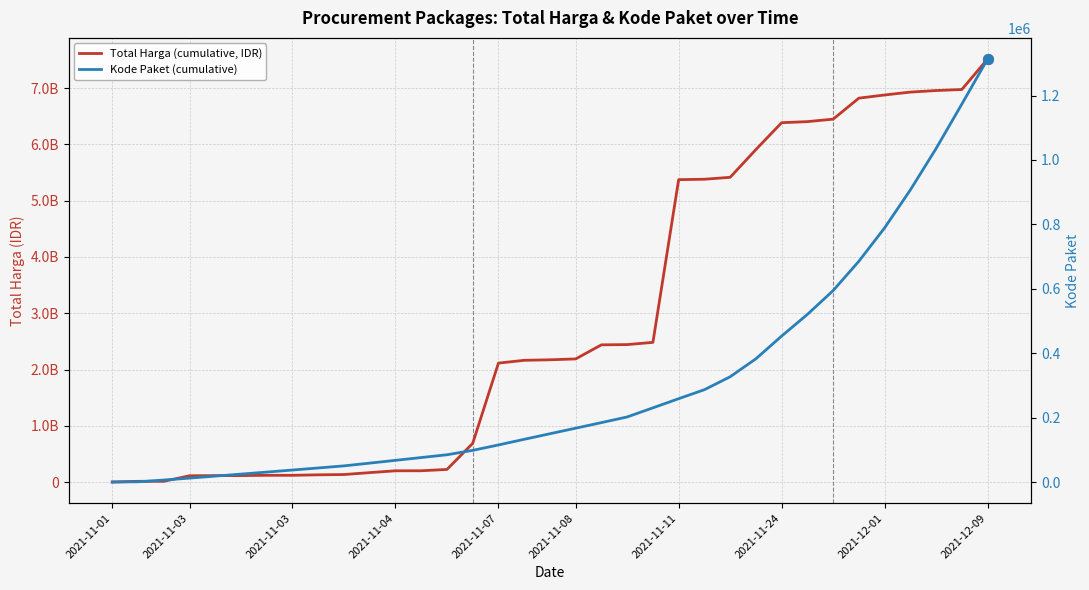

What is the total value across all series at 2021-11-01?

334064